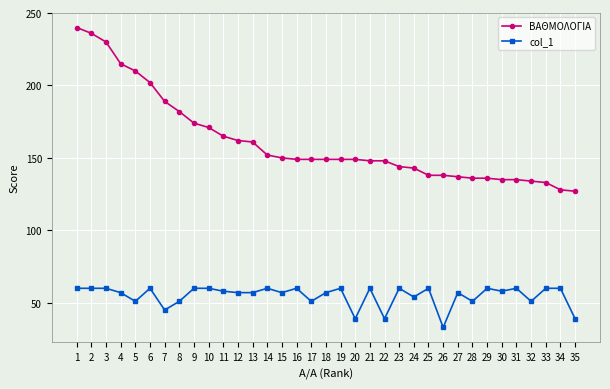

What is the difference between the highest and lowest values at 27?

80